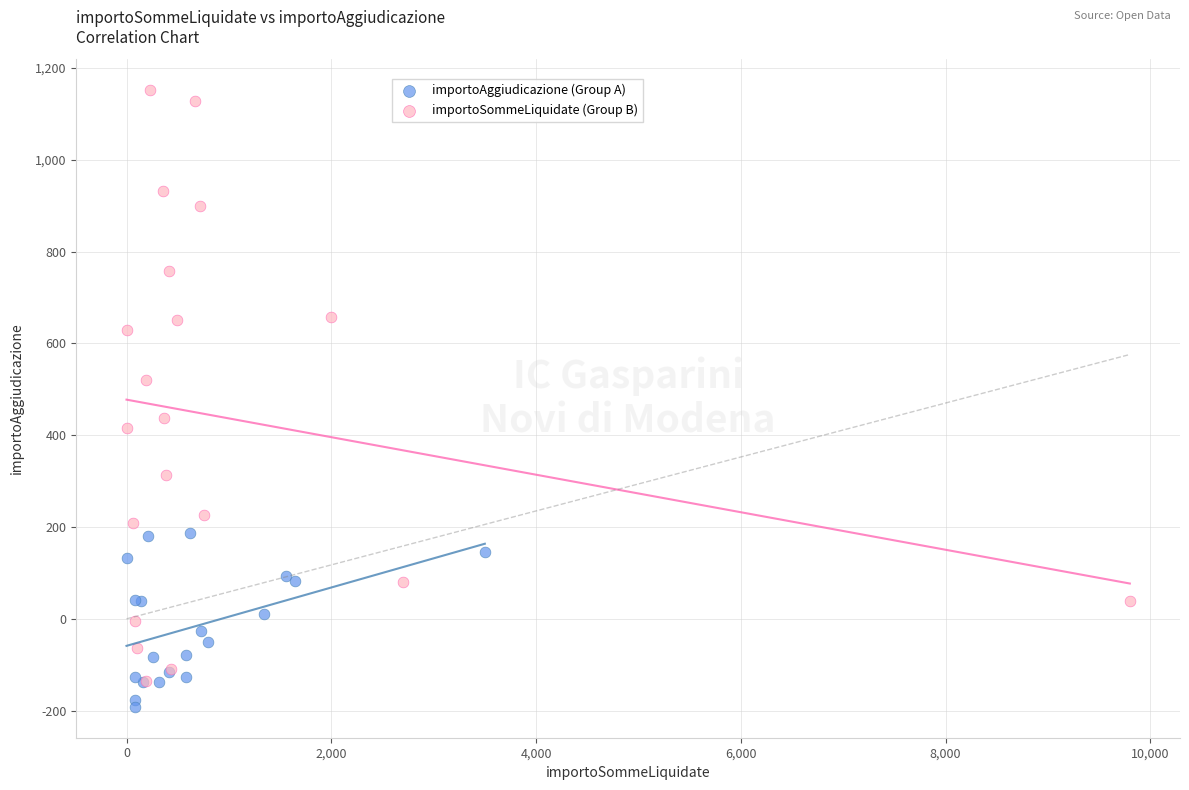

Which series reaches the maximum Y coordinate?

importoSommeLiquidate (Group B)